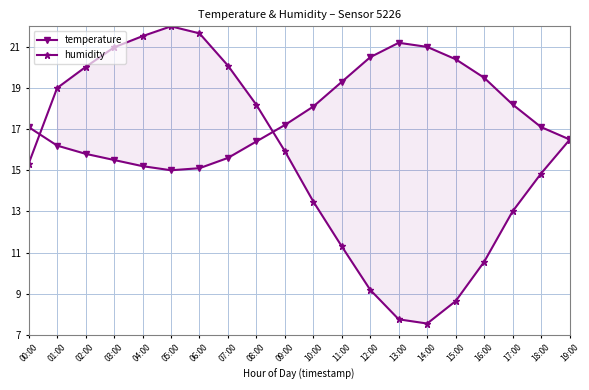

What is the lowest value of the temperature series?

15.0